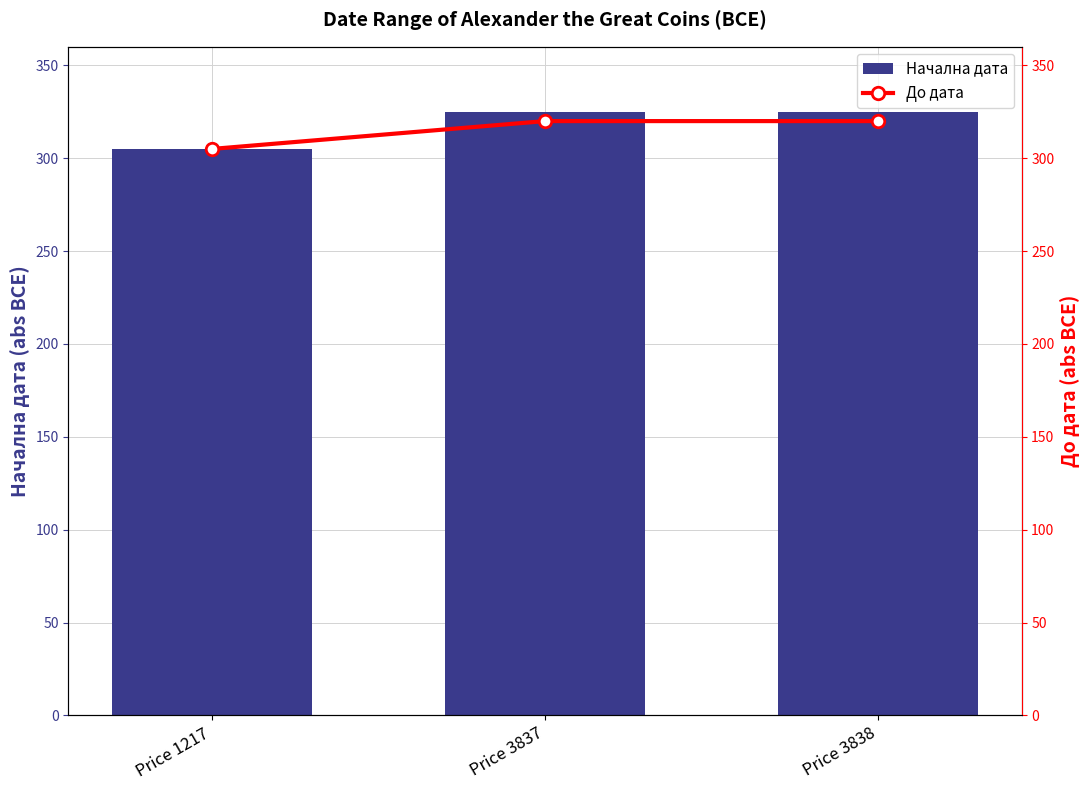

True or false: До дата has a value of 320 at Price 3837.

True